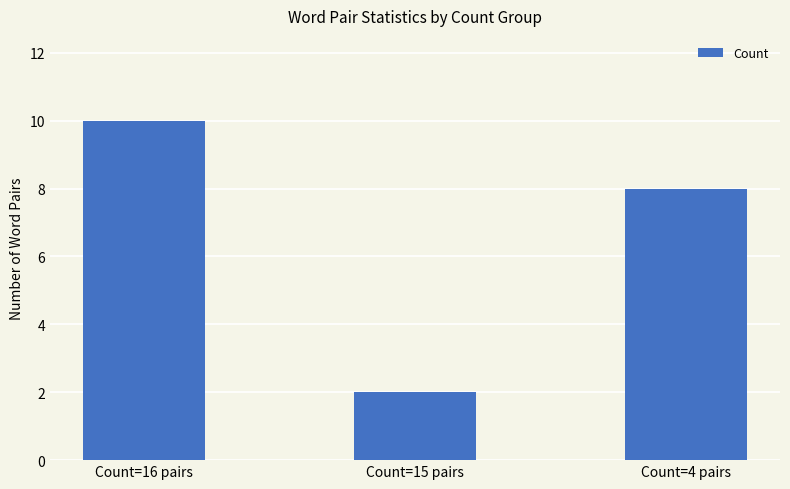

What is the label of the 1st bar from the left?

Count=16 pairs